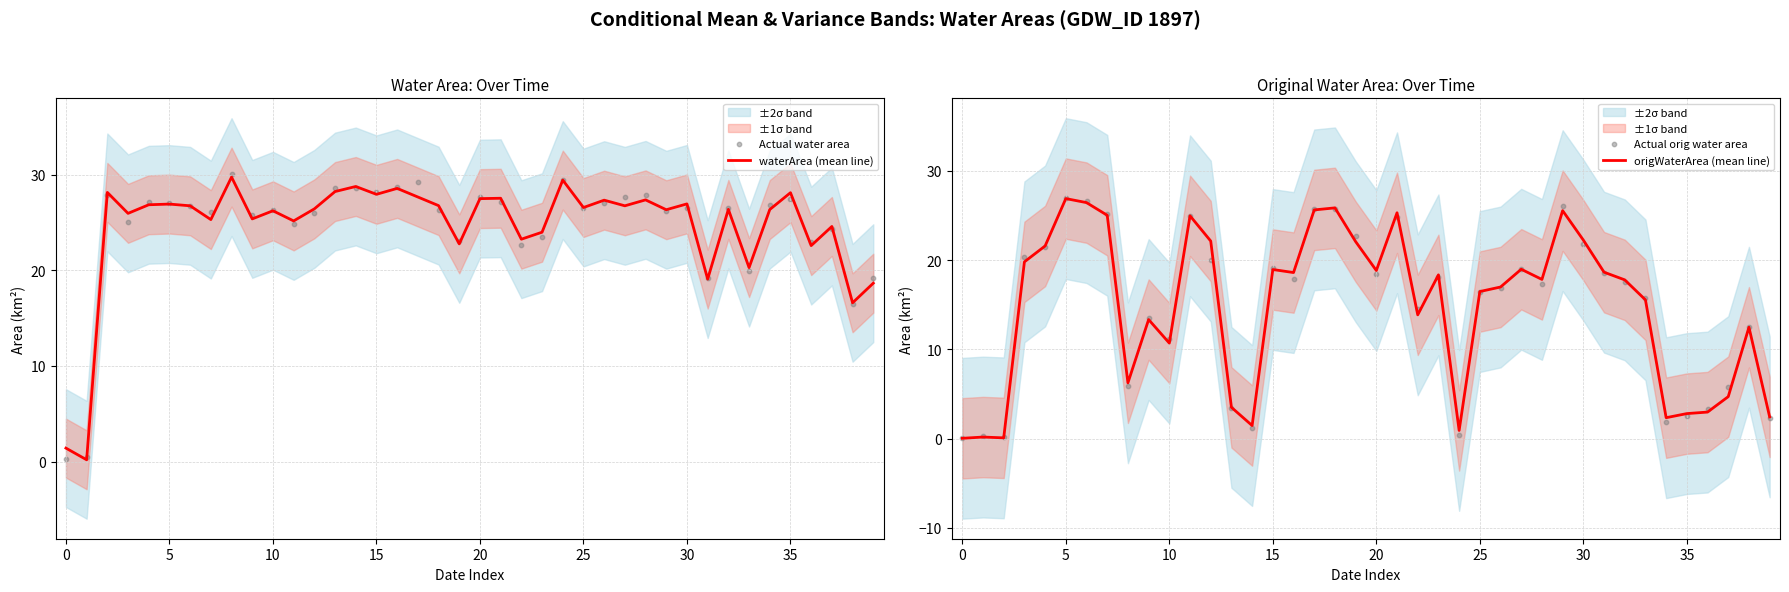

Which series has the largest total across all categories?

Actual water area